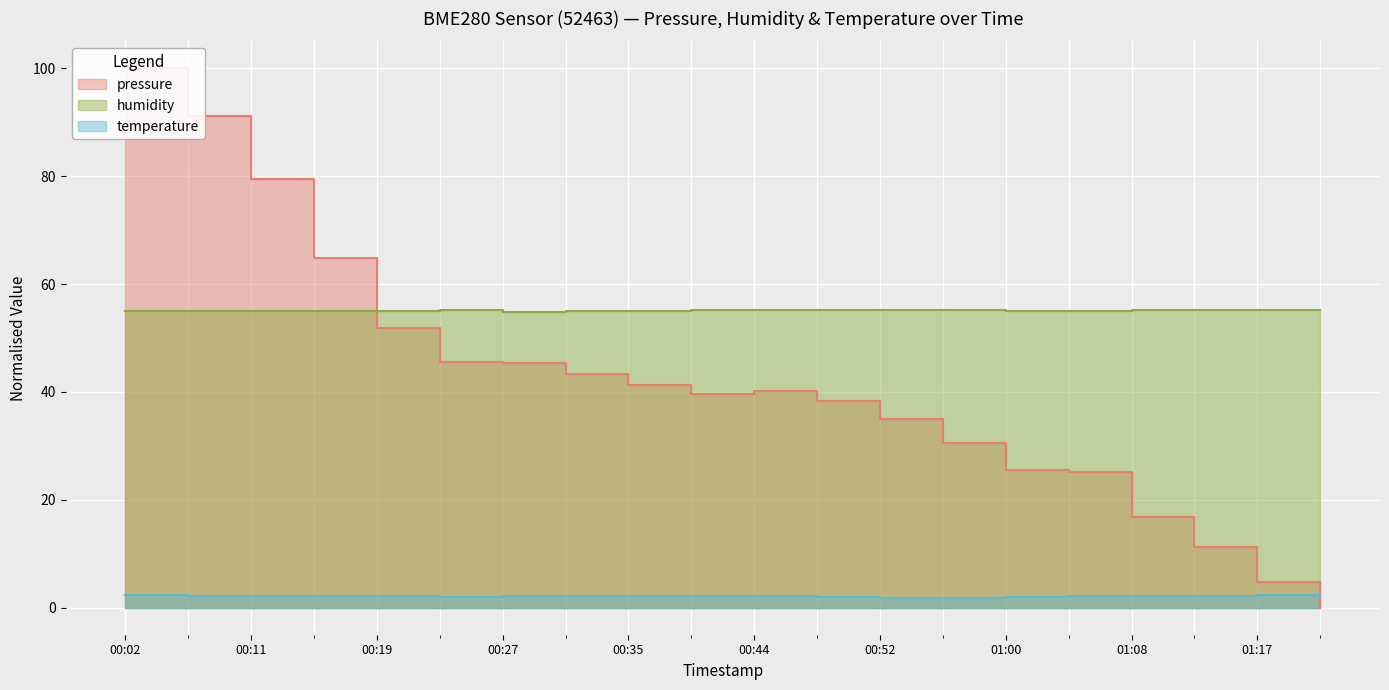

What is the sum of the humidity values at 00:48 and 01:13?

110.4